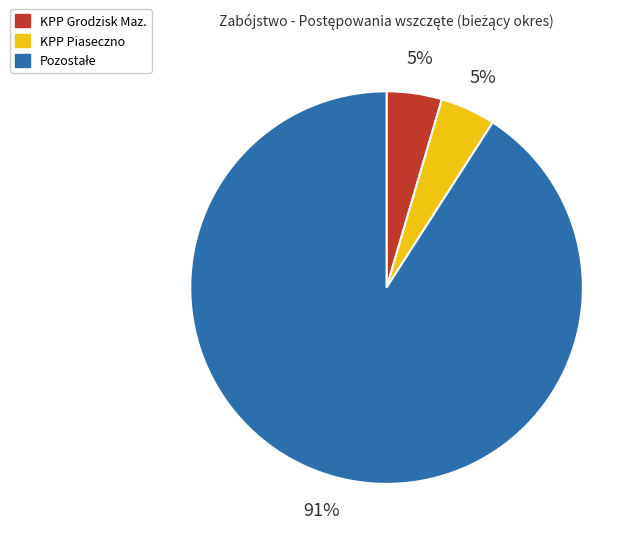

Is it true that KPP Piaseczno is 5% of the pie?

True